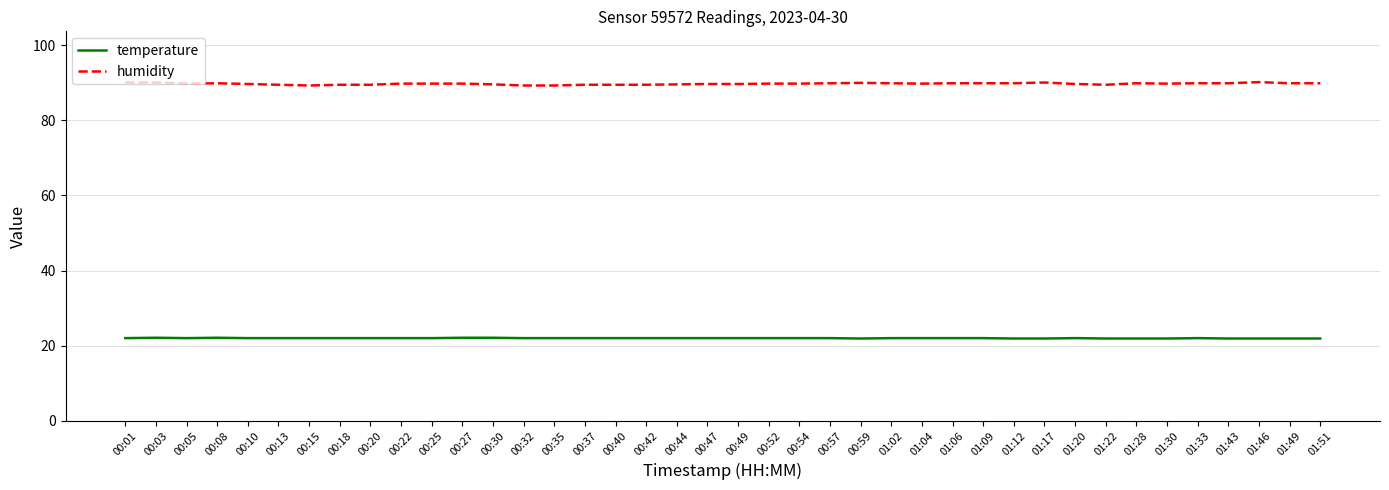

List the series in order of their overall mean, lowest first.

temperature, humidity